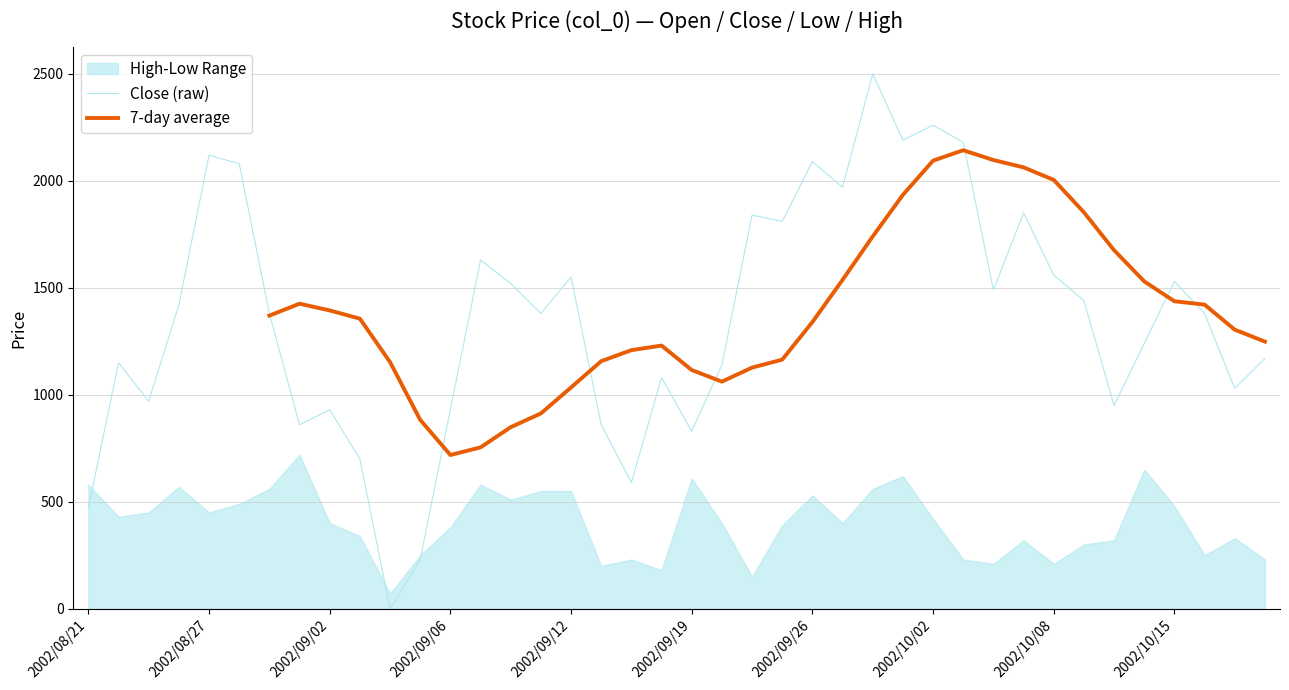

What is the highest value of the Close (raw) series?

2500